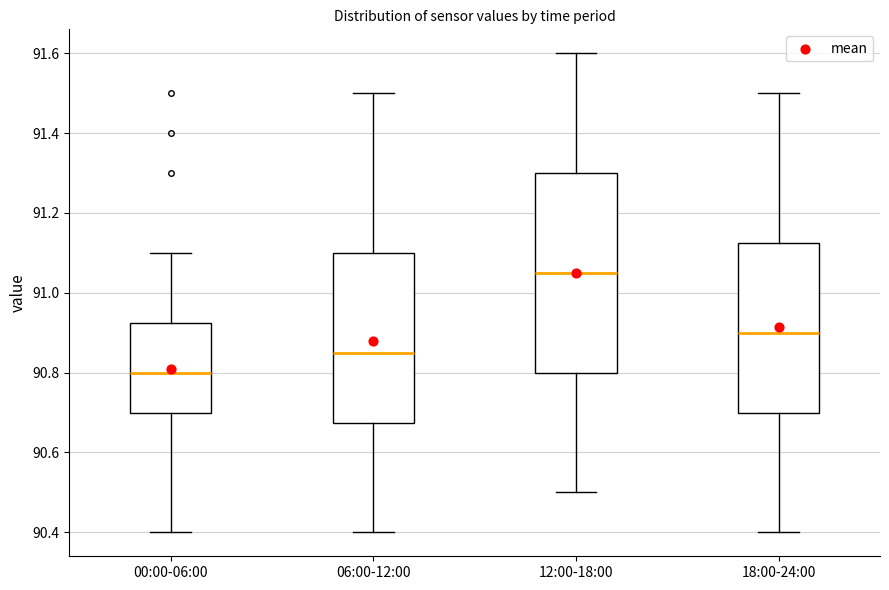

Reading left to right, read every box against the y-axis: the position of its median line, the range the box covers, and the ends of its whiskers. The values are not printed on the chart, so give them approximately, as read against the axis.

00:00-06:00: median 90.80, box 90.70 to 90.92, whiskers 90.40 to 91.10
06:00-12:00: median 90.86, box 90.68 to 91.10, whiskers 90.40 to 91.50
12:00-18:00: median 91.06, box 90.80 to 91.30, whiskers 90.50 to 91.60
18:00-24:00: median 90.90, box 90.70 to 91.12, whiskers 90.40 to 91.50